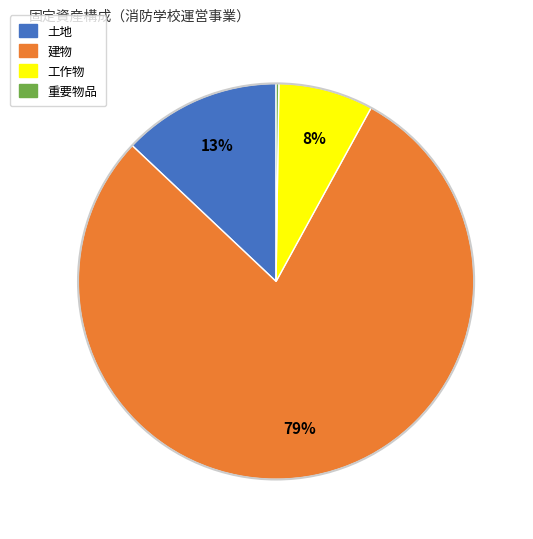

What percentage is the 建物 slice, to the nearest percent?

79%